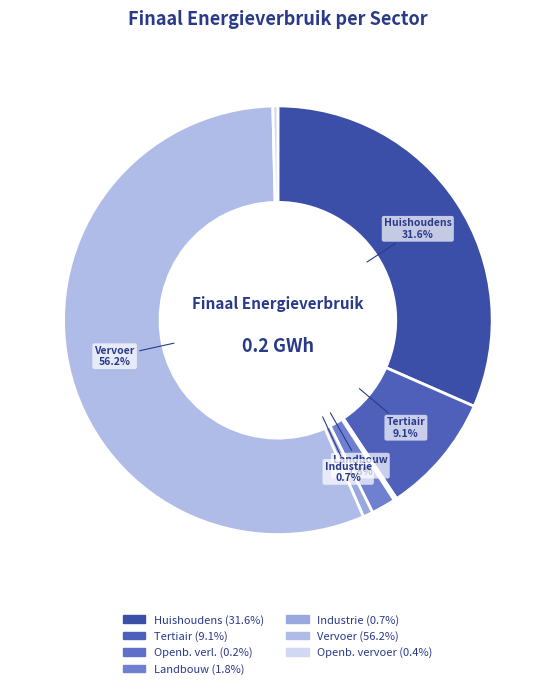

How many slices are in this pie chart?

7